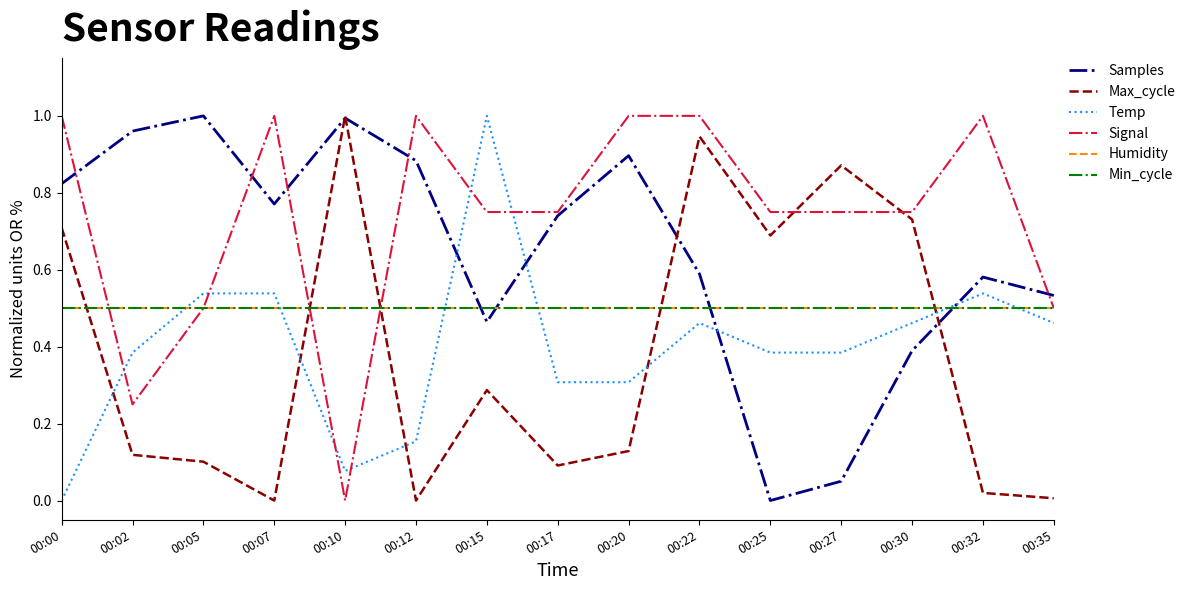

Which category has the highest value in the Temp series?

00:15